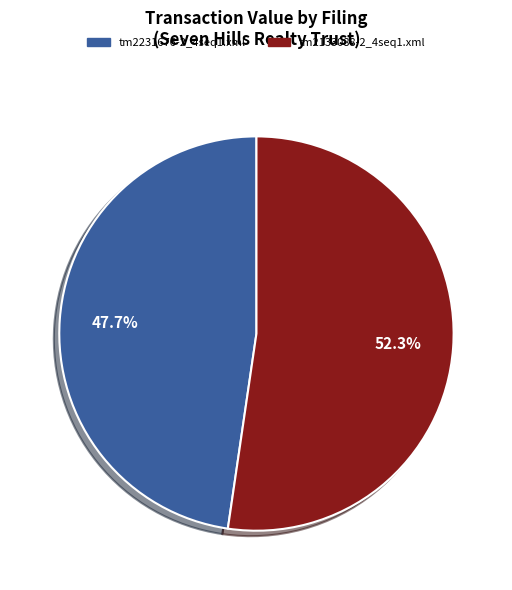

What percentage is the tm2133088-2_4seq1.xml slice, to the nearest percent?

52%